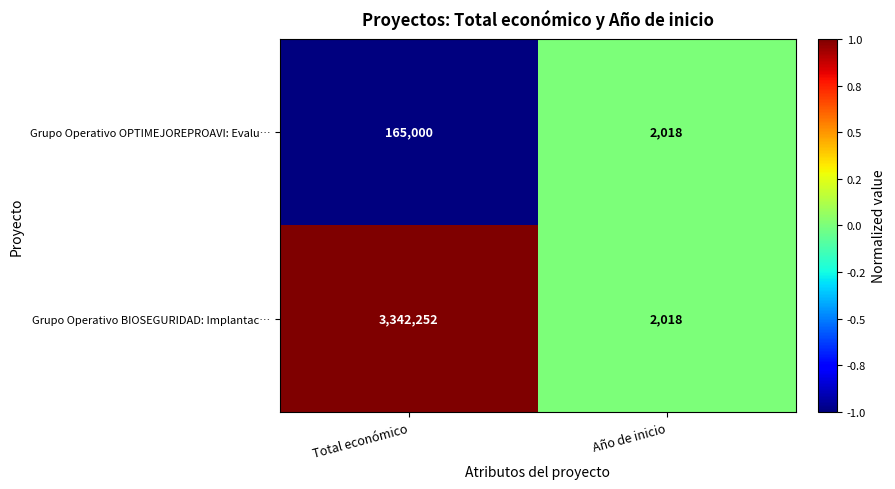

List the series in order of their overall mean, lowest first.

Grupo Operativo OPTIMEJOREPROAVI: Evalu…, Grupo Operativo BIOSEGURIDAD: Implantac…